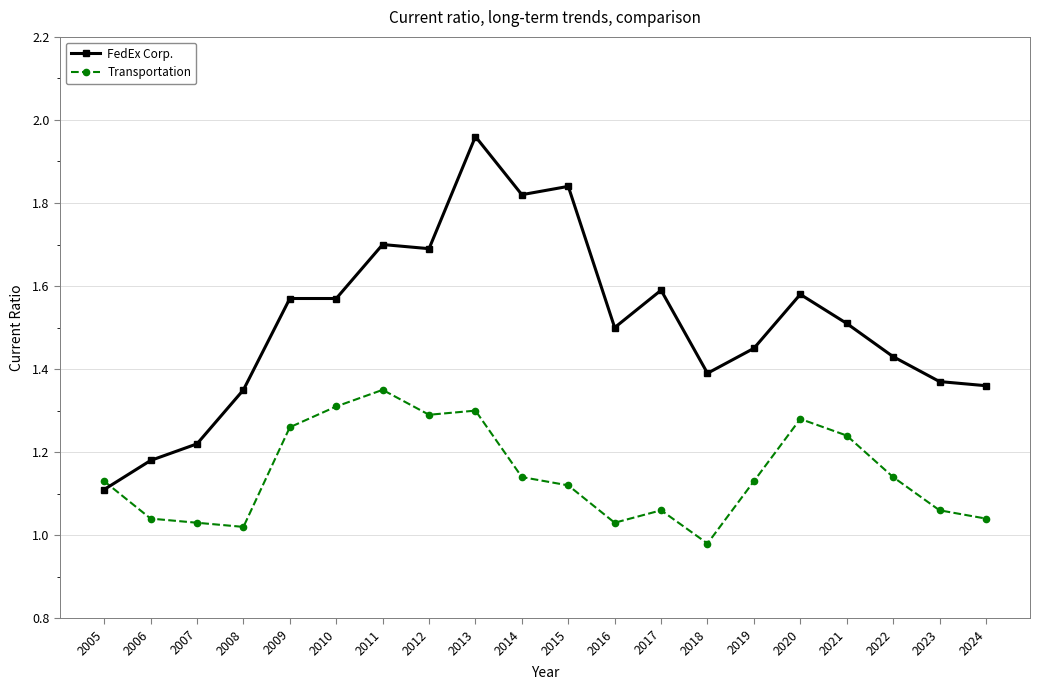

What is the difference between the FedEx Corp. values at 2011 and 2013?

0.3